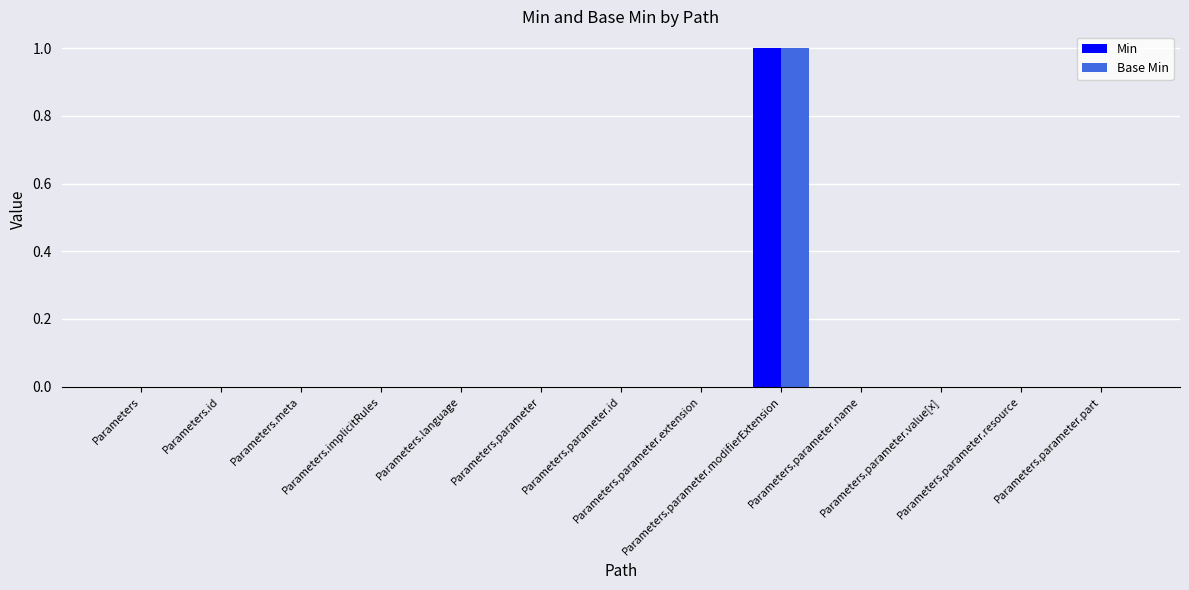

Reading right to left, transcribe all the data shown in this chart.

Min: Parameters.parameter.part=0	Parameters.parameter.resource=0	Parameters.parameter.value[x]=0	Parameters.parameter.name=0	Parameters.parameter.modifierExtension=1	Parameters.parameter.extension=0	Parameters.parameter.id=0	Parameters.parameter=0	Parameters.language=0	Parameters.implicitRules=0	Parameters.meta=0	Parameters.id=0	Parameters=0
Base Min: Parameters.parameter.part=0	Parameters.parameter.resource=0	Parameters.parameter.value[x]=0	Parameters.parameter.name=0	Parameters.parameter.modifierExtension=1	Parameters.parameter.extension=0	Parameters.parameter.id=0	Parameters.parameter=0	Parameters.language=0	Parameters.implicitRules=0	Parameters.meta=0	Parameters.id=0	Parameters=0